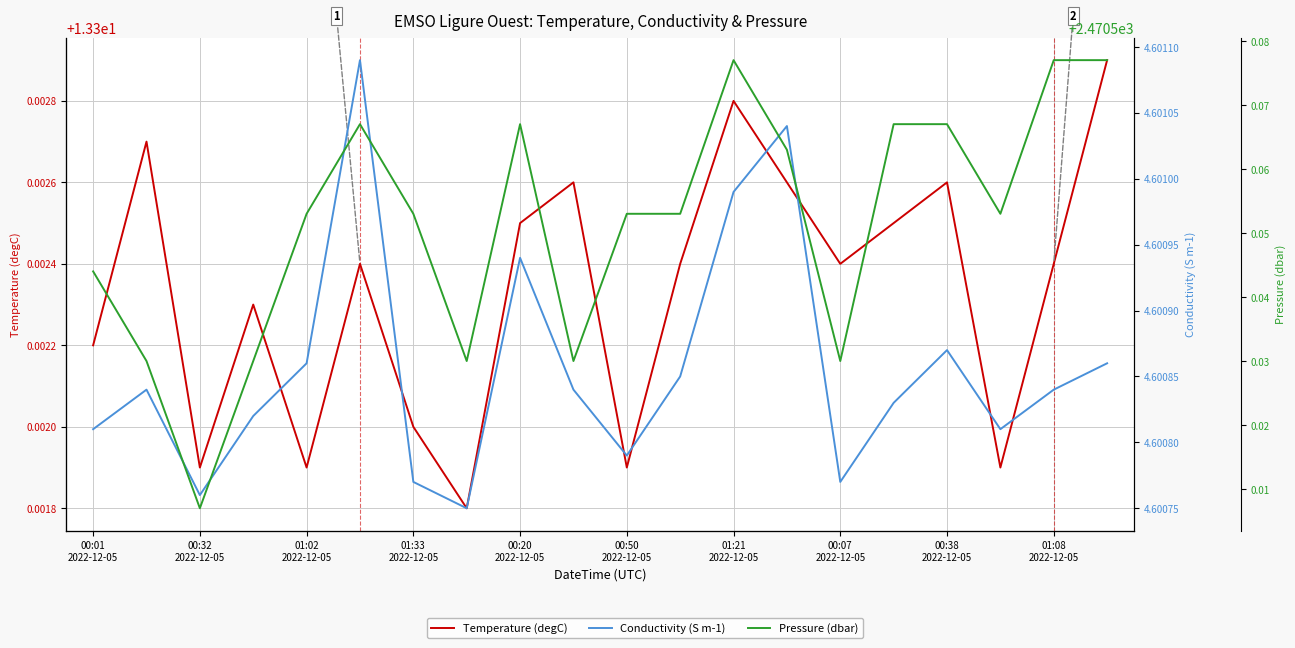

The value of Conductivity (S m-1) at 00:07
2022-12-05 is 4.6. True or false?

True